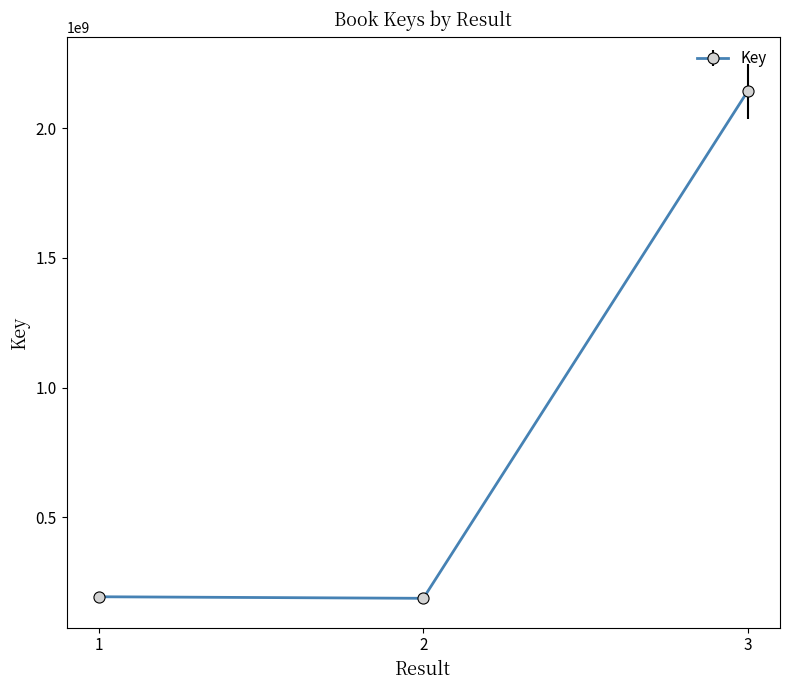

Does the chart have visible grid lines?

No